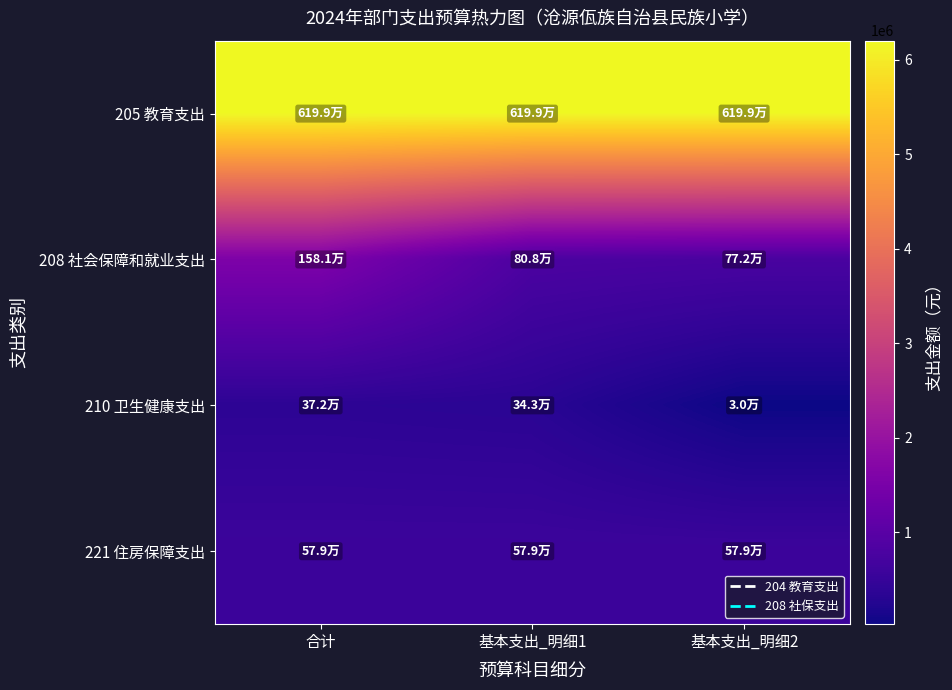

Between 基本支出_明细2 and 基本支出_明细1, which is larger?

基本支出_明细2